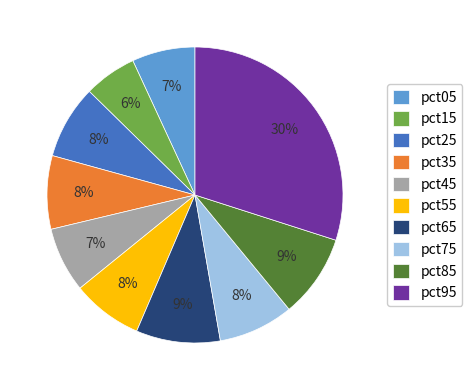

Count the number of slices in the pie.

10